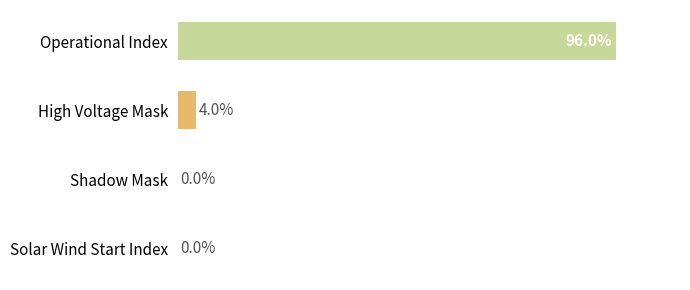

Between High Voltage Mask and Solar Wind Start Index, which is larger?

High Voltage Mask